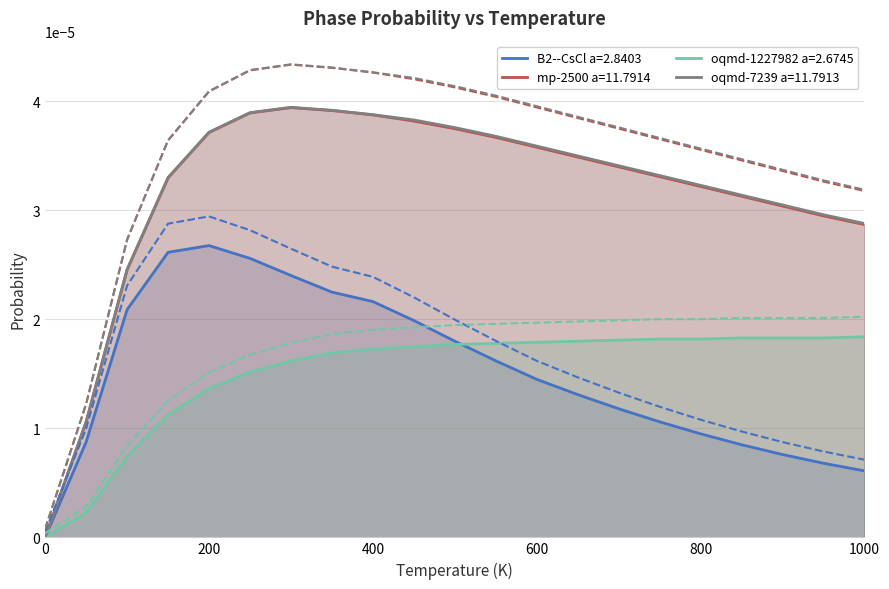

At which category is the sum across all series the highest?

300